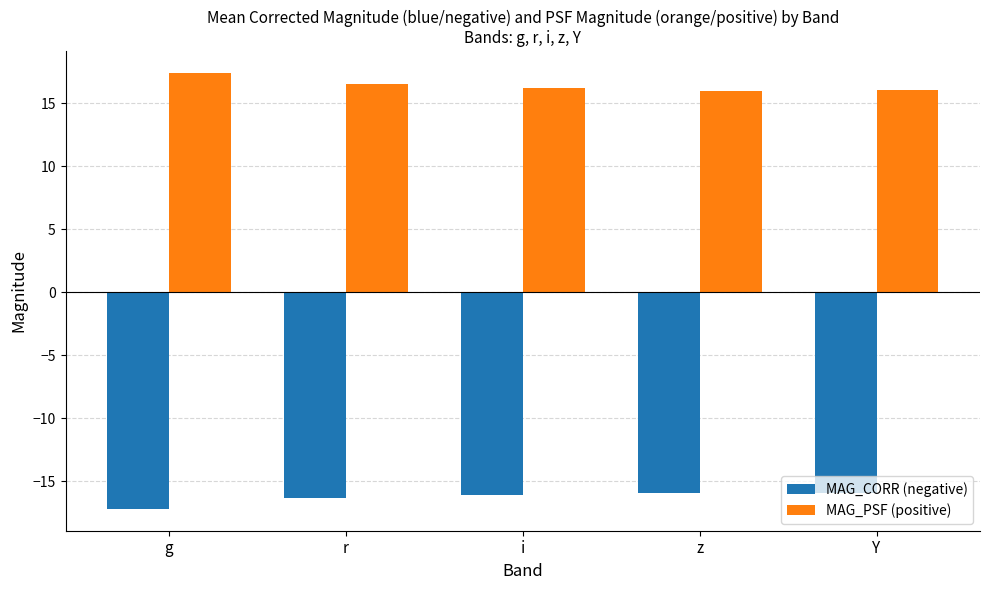

What value does the MAG_PSF (positive) series have at r?

16.5